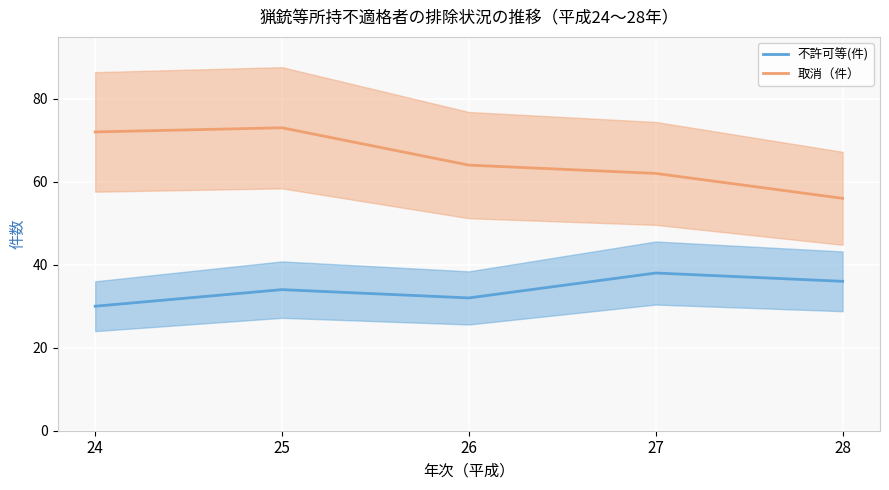

List the series in order of their peak value, highest first.

取消（件）, 不許可等(件)